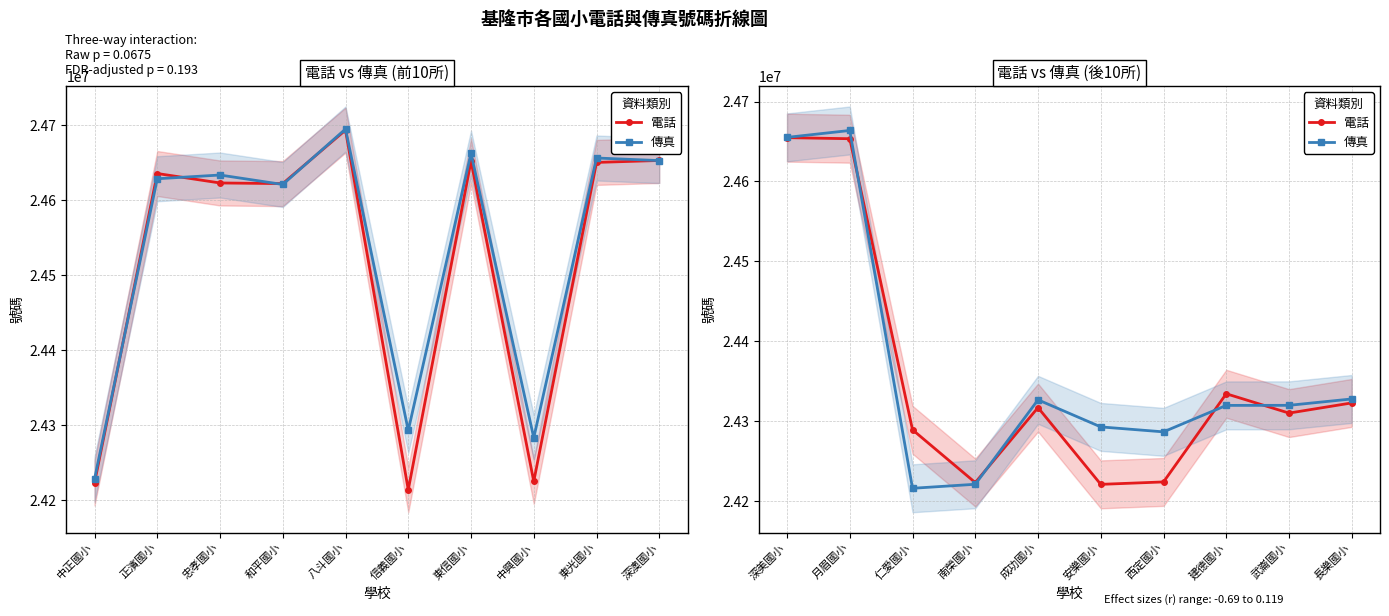

True or false: 傳真 and 電話 cross at least once.

True